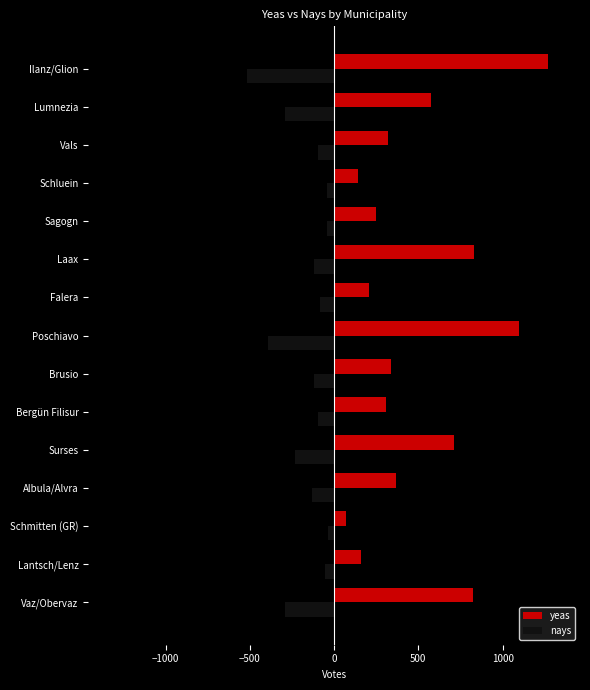

What is the sum of all yeas values?

7473